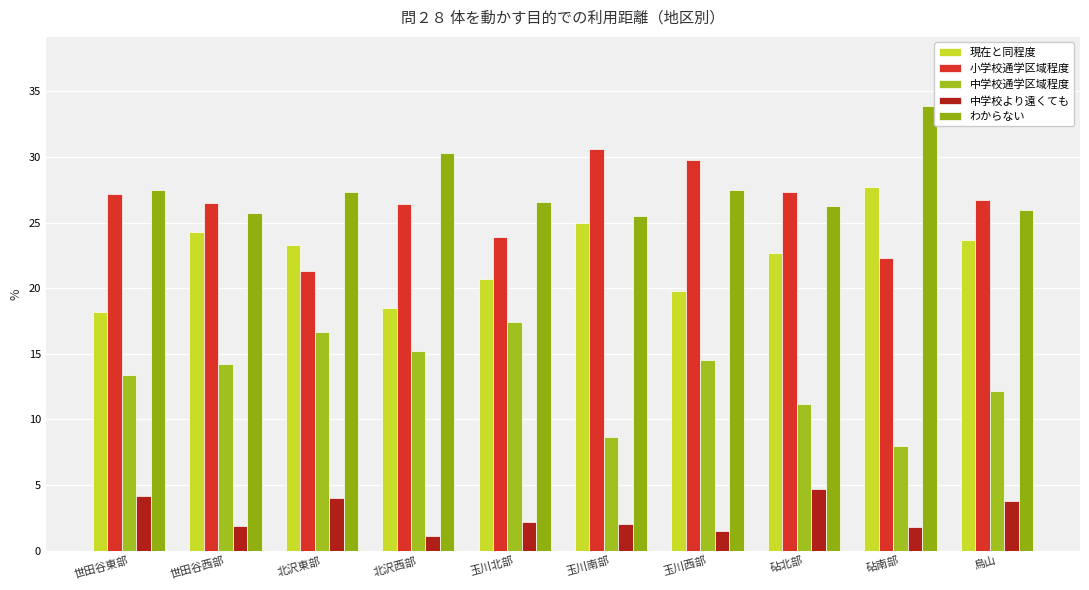

Is it true that わからない equals 39.8 at 世田谷西部?

False